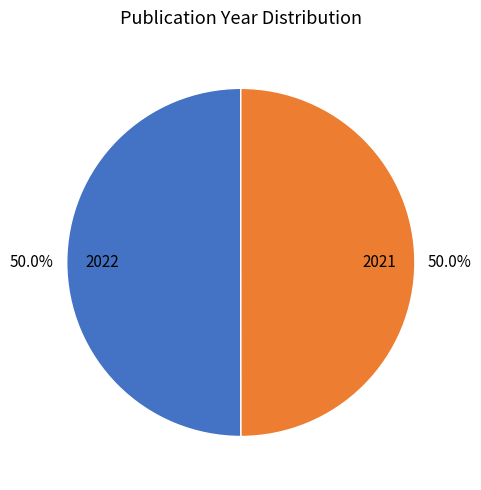

What percentage do 2021 and 2022 together represent?

100.0%